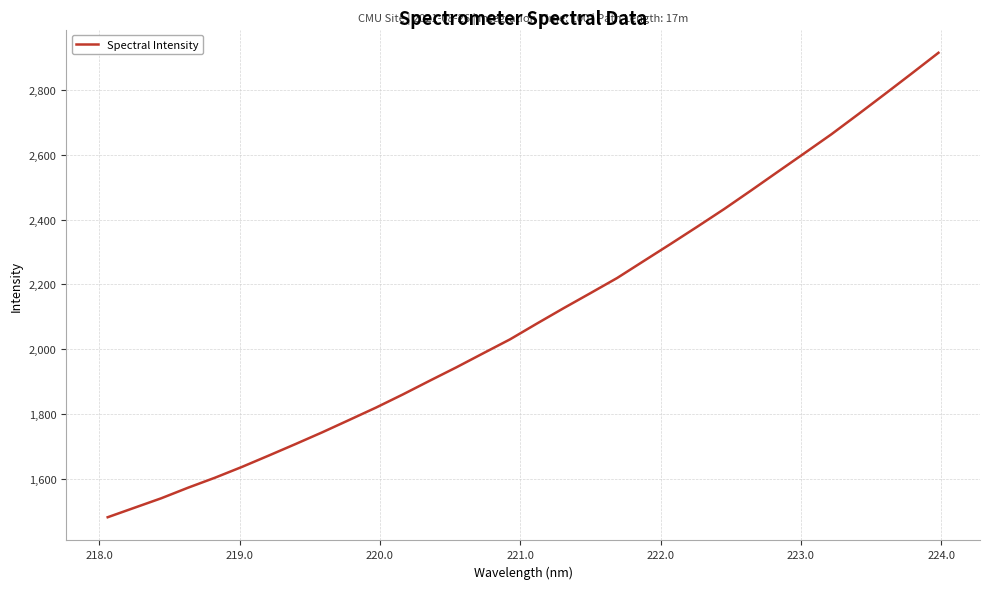

What is the difference between the maximum and minimum values?

1433.8